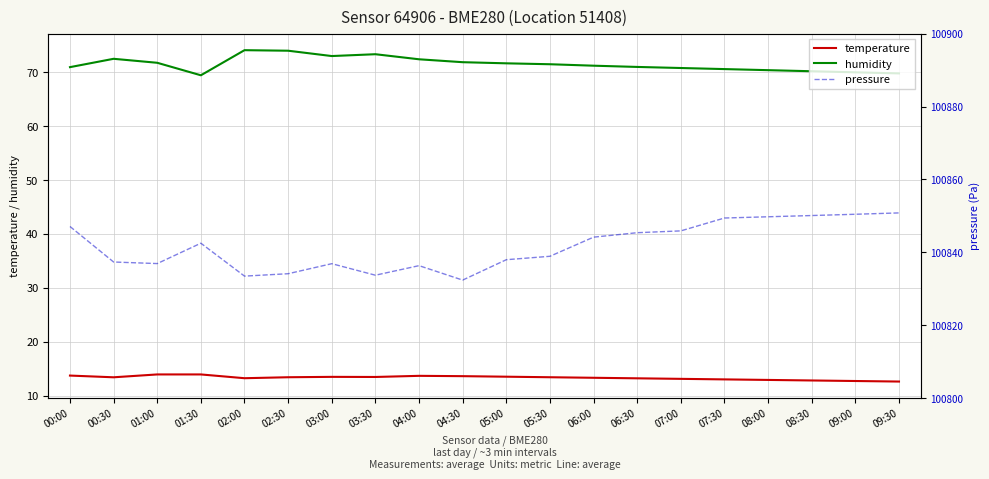

How many data points does each series have?

20